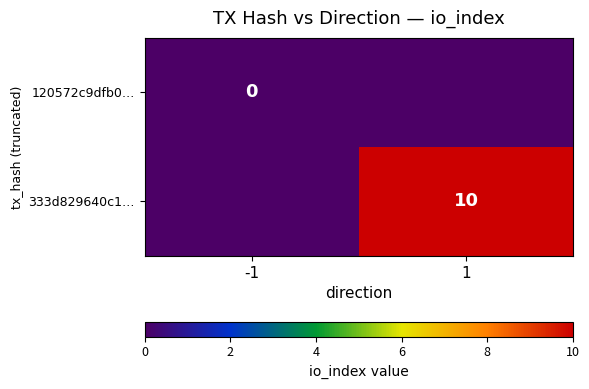

True or false: 333d829640c1… has a value of 10 at 1.

True